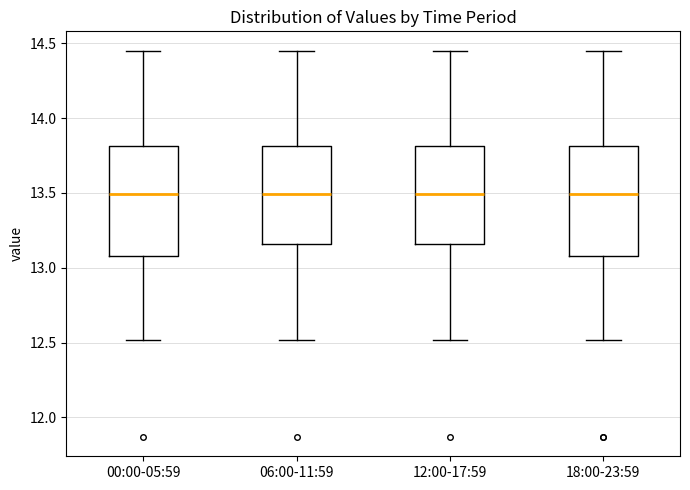

Where does the median line of the box for 18:00-23:59 sit on the y-axis? The values are not printed on the chart, so give them approximately, as read against the axis.

13.50